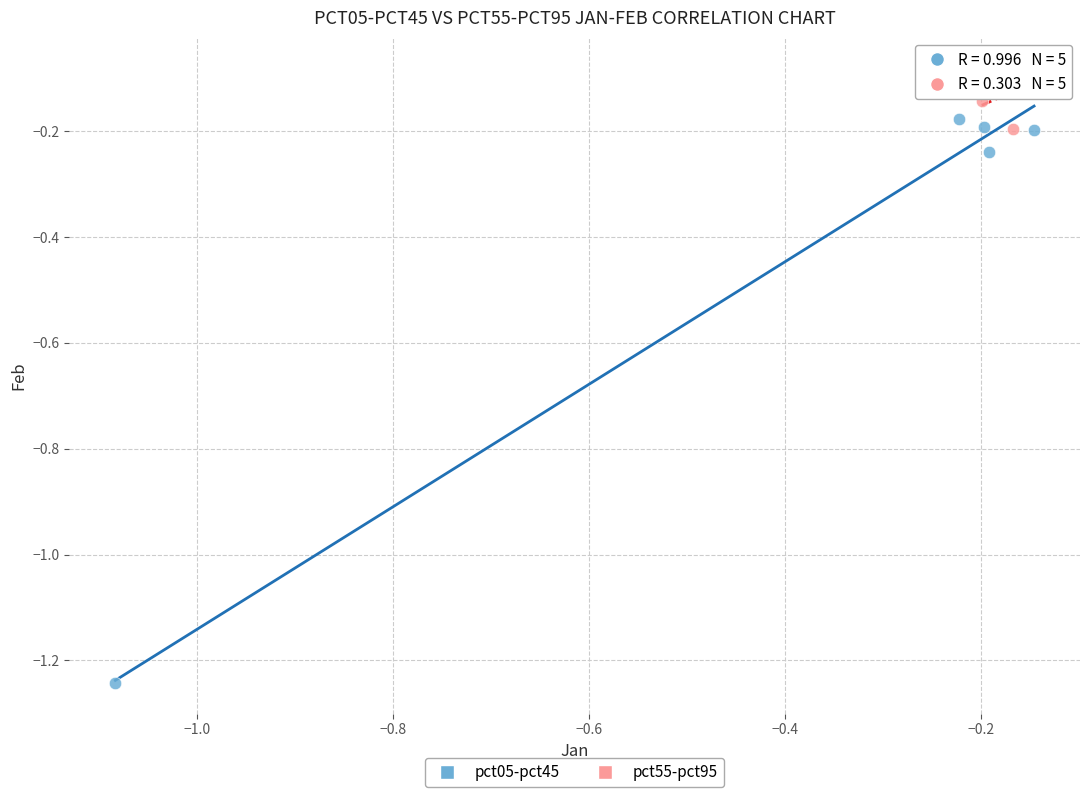

Which series reaches the minimum Y coordinate?

pct05-pct45